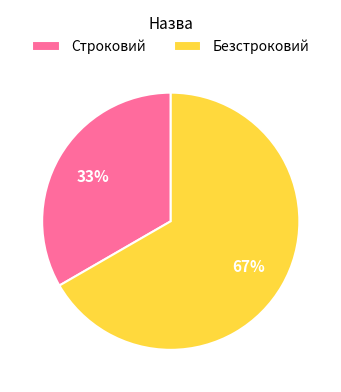

Which slice is the smallest?

Строковий